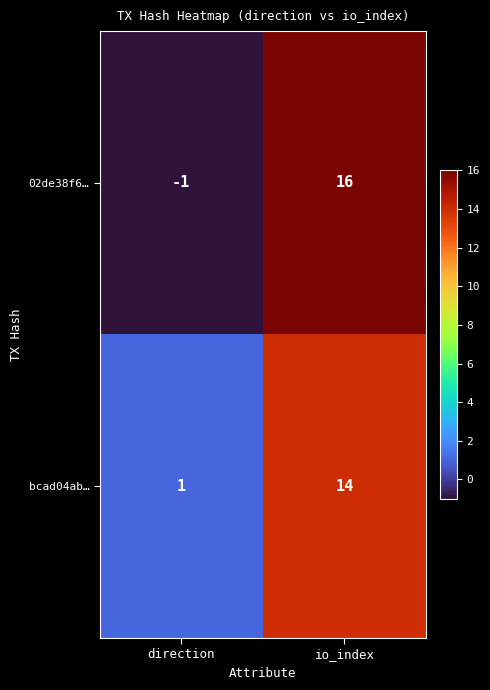

How many categories are shown in the chart?

2